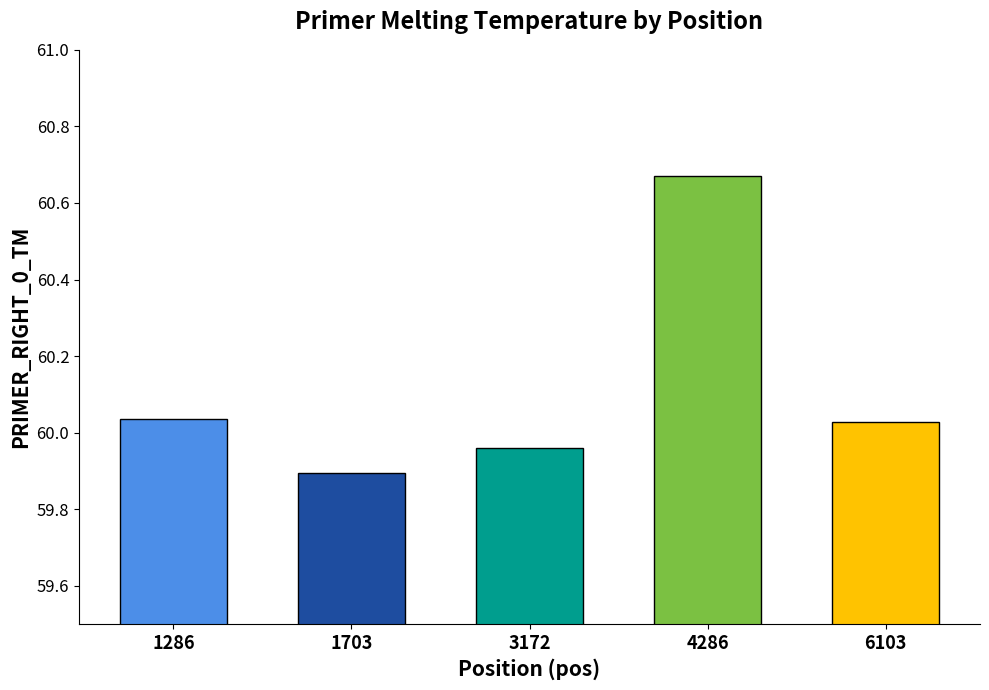

Reading left to right, what are all the values shown in this chart?

1286=60.0	1703=59.9	3172=60.0	4286=60.7	6103=60.0